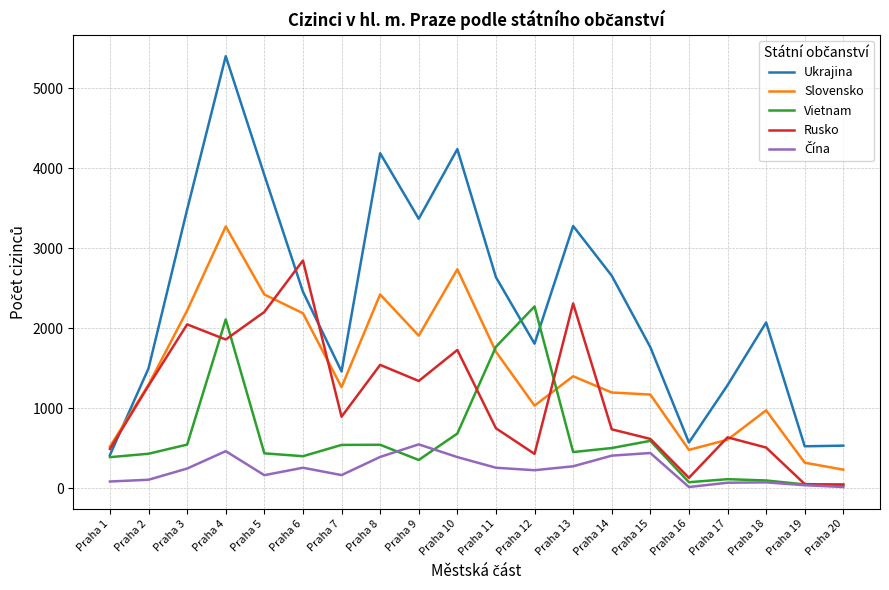

Which series has the widest spread of values?

Ukrajina